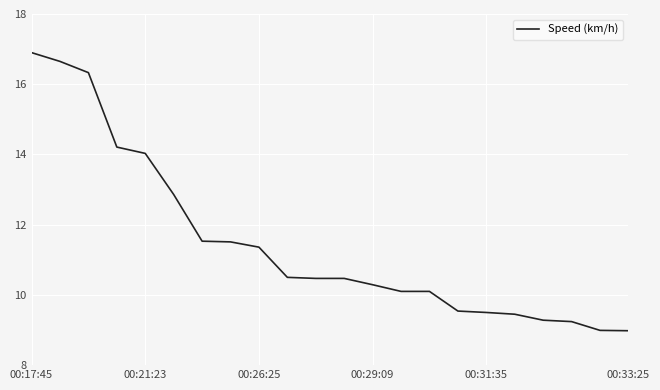

What is the minimum value shown in the chart?

9.0